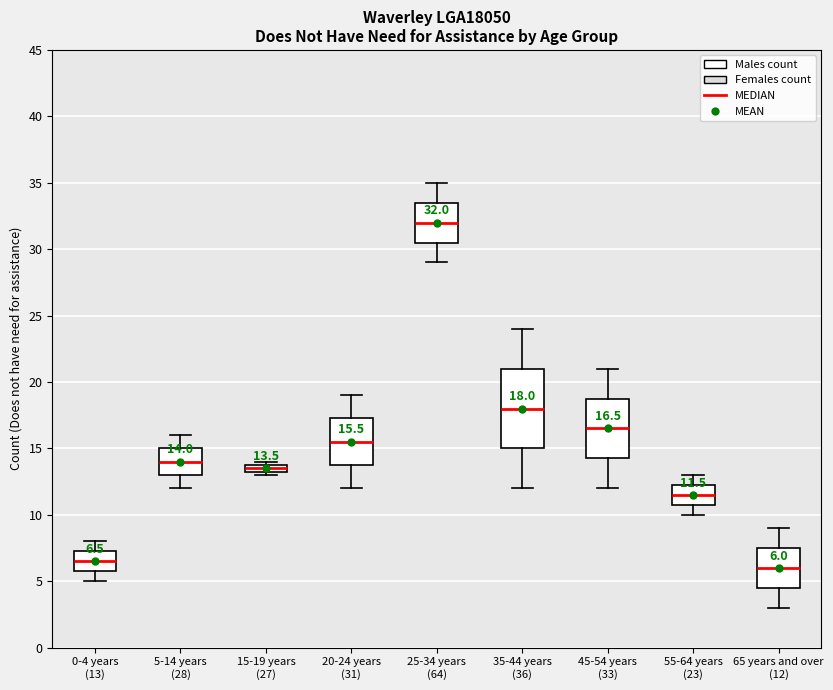

Which box is the tallest, from its lower edge to its upper edge?

35-44 years (36)